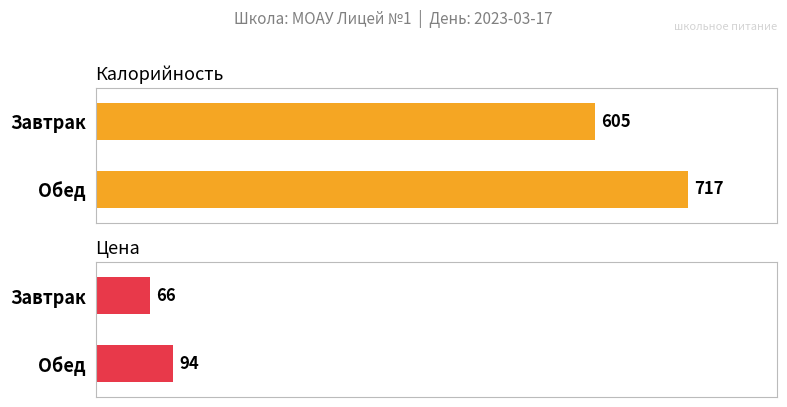

What is the label of the 2nd bar from the left?

Обед